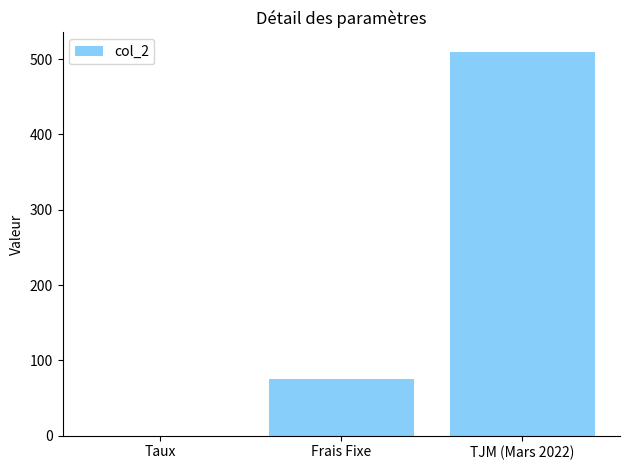

Read the value at TJM (Mars 2022).

510.0